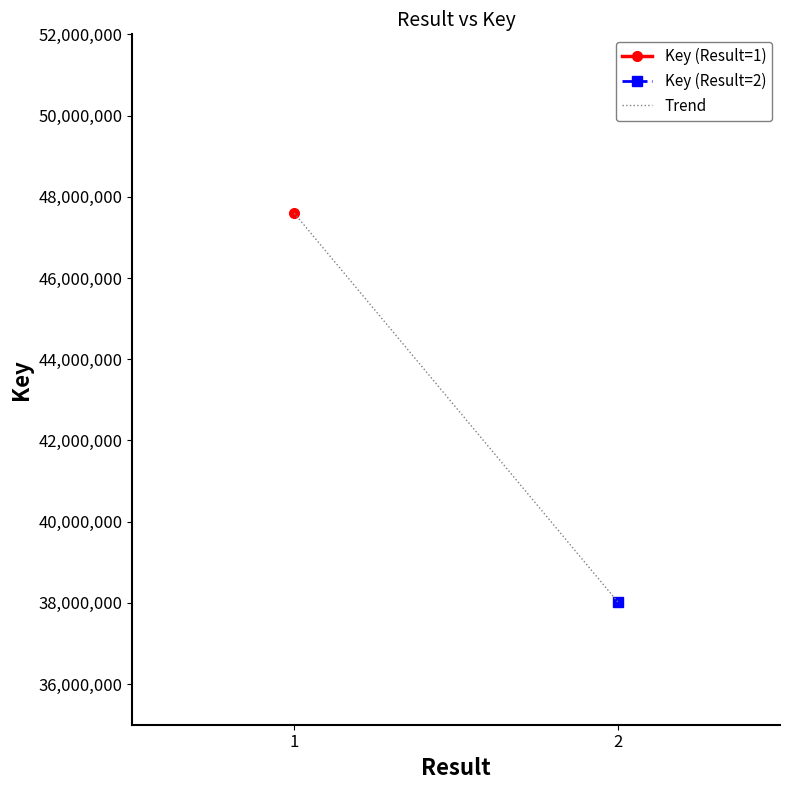

What is the value of the 1st point from the left?

47594460